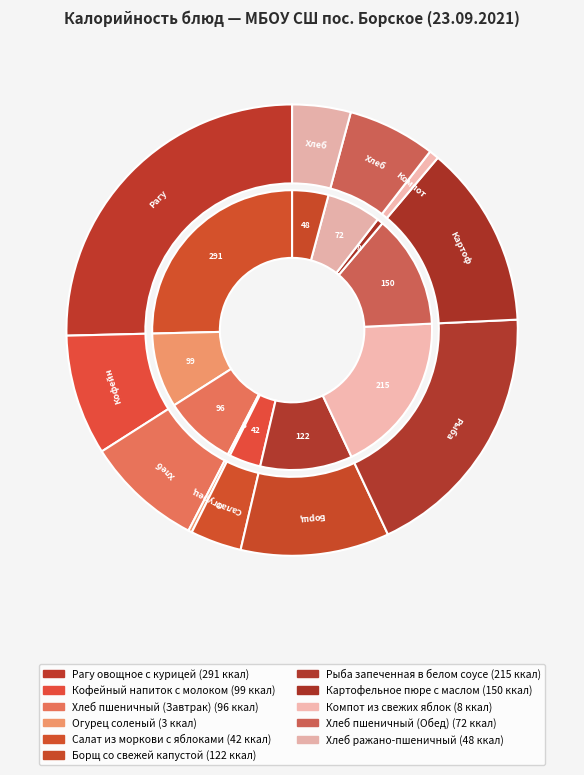

How many segments does this pie chart have?

11